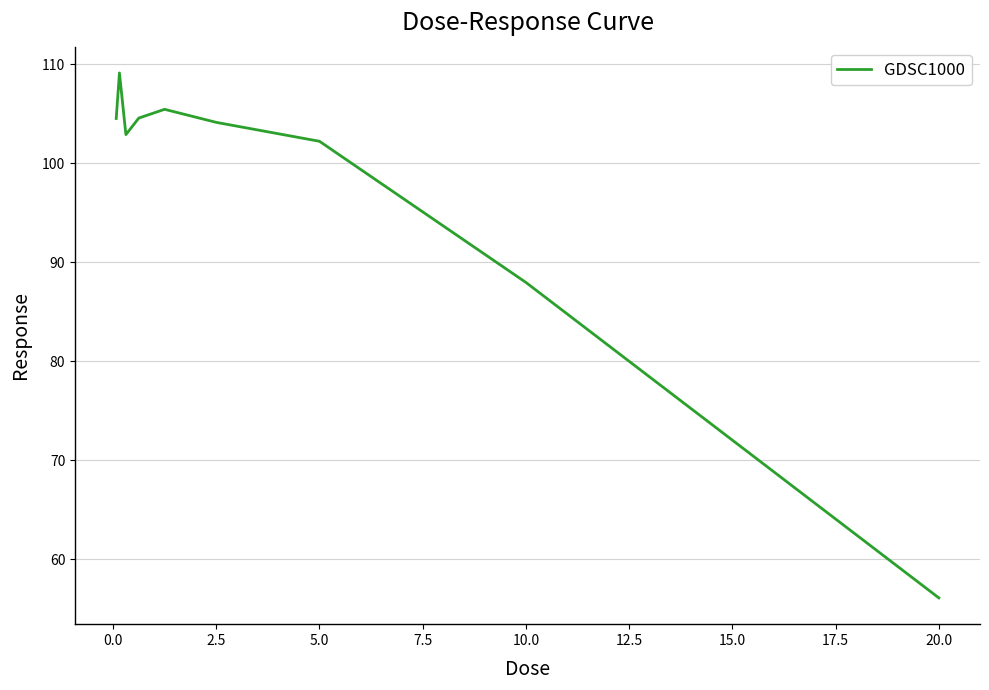

Reading right to left, what are all the values shown in this chart?

56.1	88.0	102.2	104.1	105.4	104.5	102.9	109.1	104.5